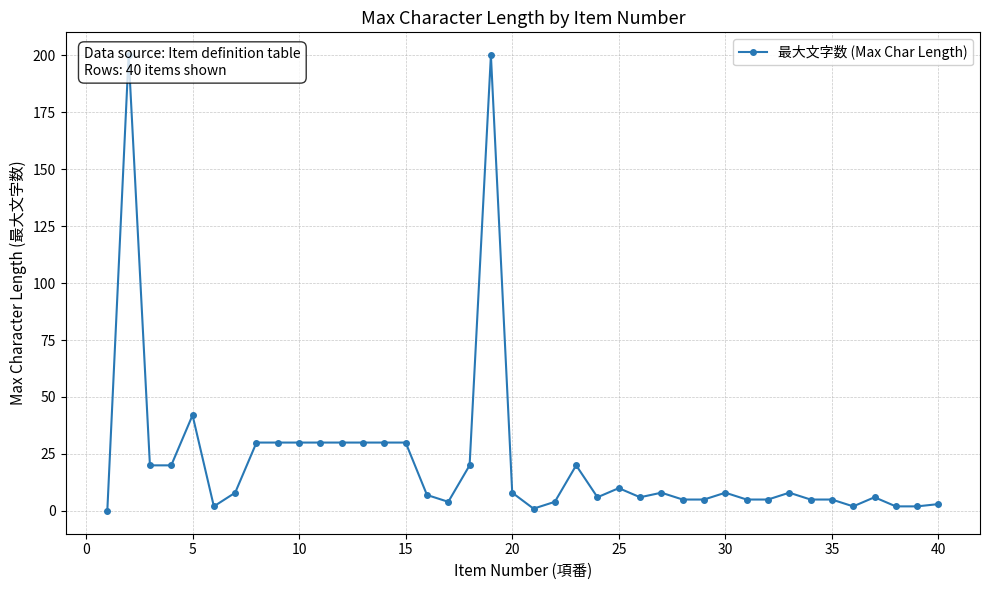

How many distinct data groups are displayed?

1